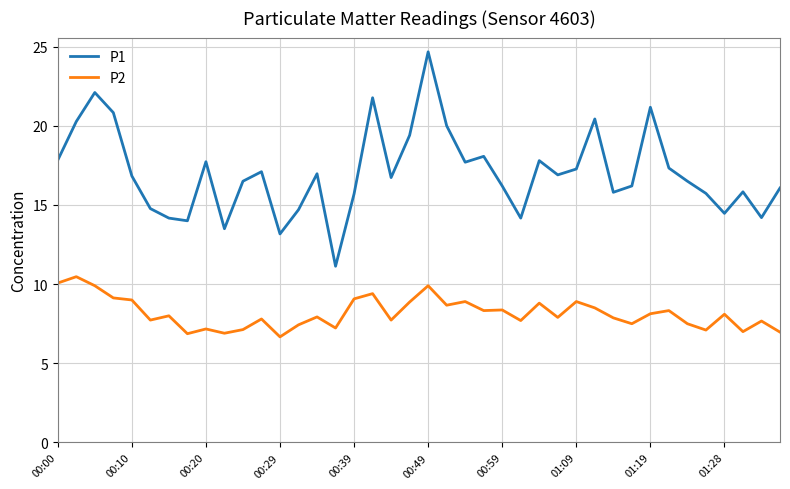

What is the difference between the maximum and second lowest values in the P2 series?

3.6